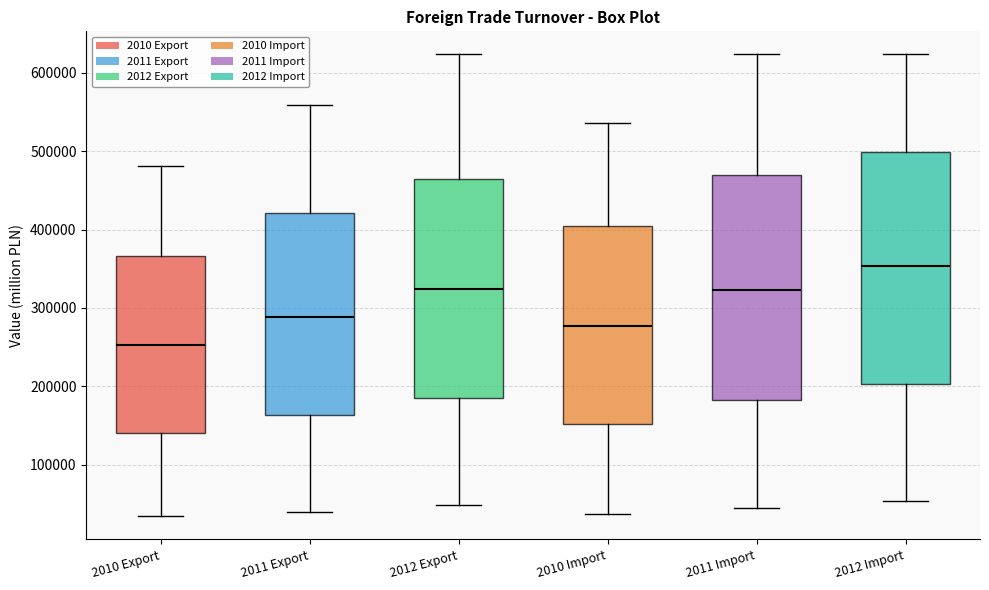

Reading left to right, read every box against the y-axis: the position of its median line, the range the box covers, and the ends of its whiskers. The values are not printed on the chart, so give them approximately, as read against the axis.

2010 Export: median 250000, box 140000 to 370000, whiskers 30000 to 480000
2011 Export: median 290000, box 160000 to 420000, whiskers 40000 to 560000
2012 Export: median 320000, box 190000 to 460000, whiskers 50000 to 620000
2010 Import: median 280000, box 150000 to 400000, whiskers 40000 to 540000
2011 Import: median 320000, box 180000 to 470000, whiskers 40000 to 620000
2012 Import: median 350000, box 200000 to 500000, whiskers 50000 to 620000